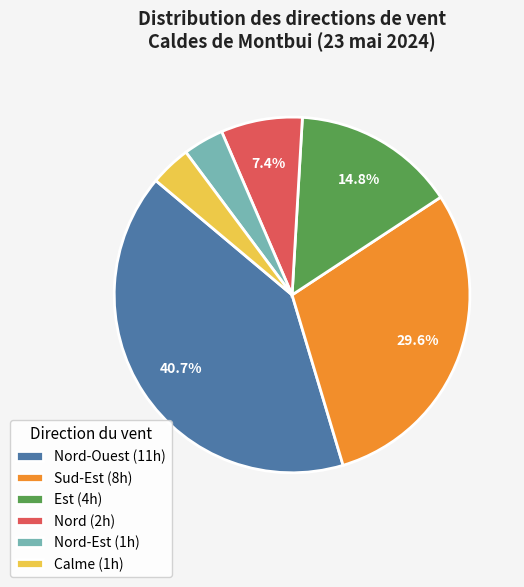

Count the number of slices in the pie.

6